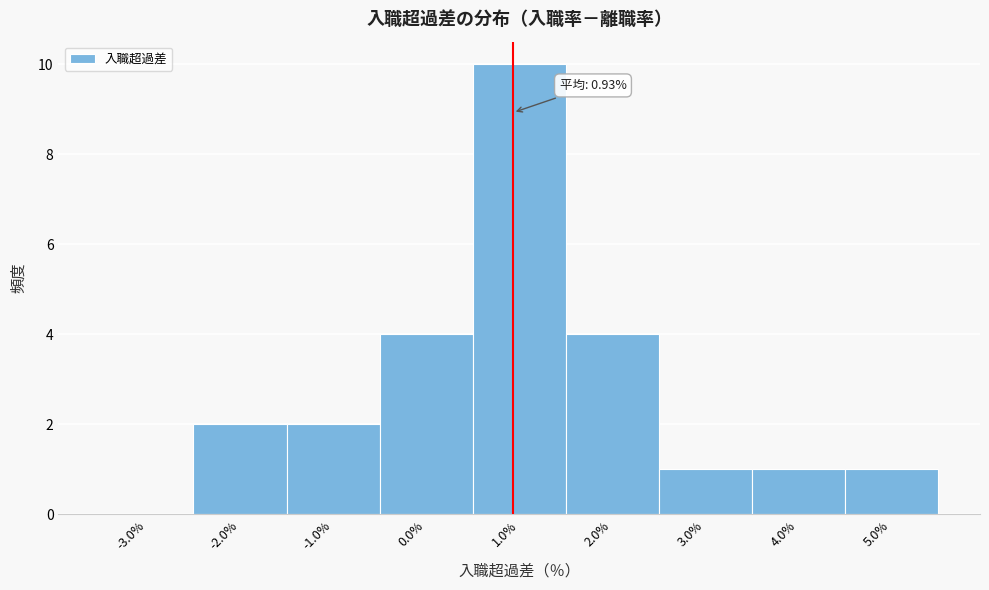

Over which range of the x-axis is the bar tallest?

0.5 to 1.5